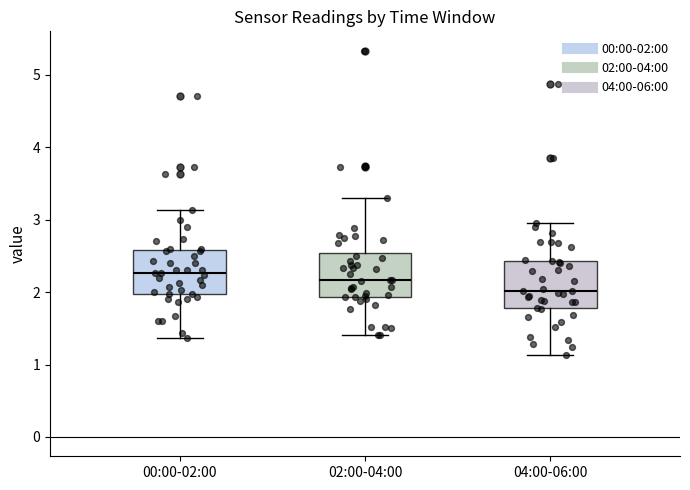

Reading left to right, read every box against the y-axis: the position of its median line, the range the box covers, and the ends of its whiskers. The values are not printed on the chart, so give them approximately, as read against the axis.

00:00-02:00: median 2.3, box 2.0 to 2.6, whiskers 1.4 to 3.1
02:00-04:00: median 2.2, box 1.9 to 2.5, whiskers 1.4 to 3.3
04:00-06:00: median 2.0, box 1.8 to 2.4, whiskers 1.1 to 3.0